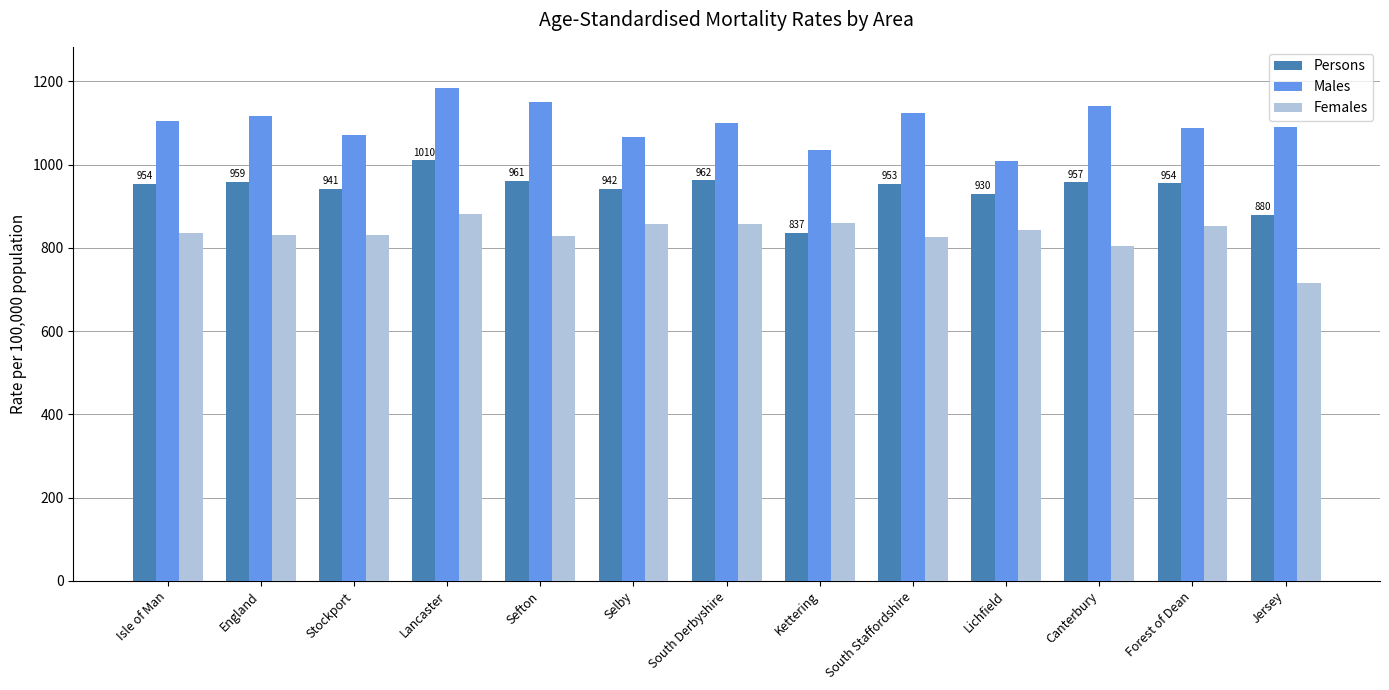

What position from the left is Canterbury?

11